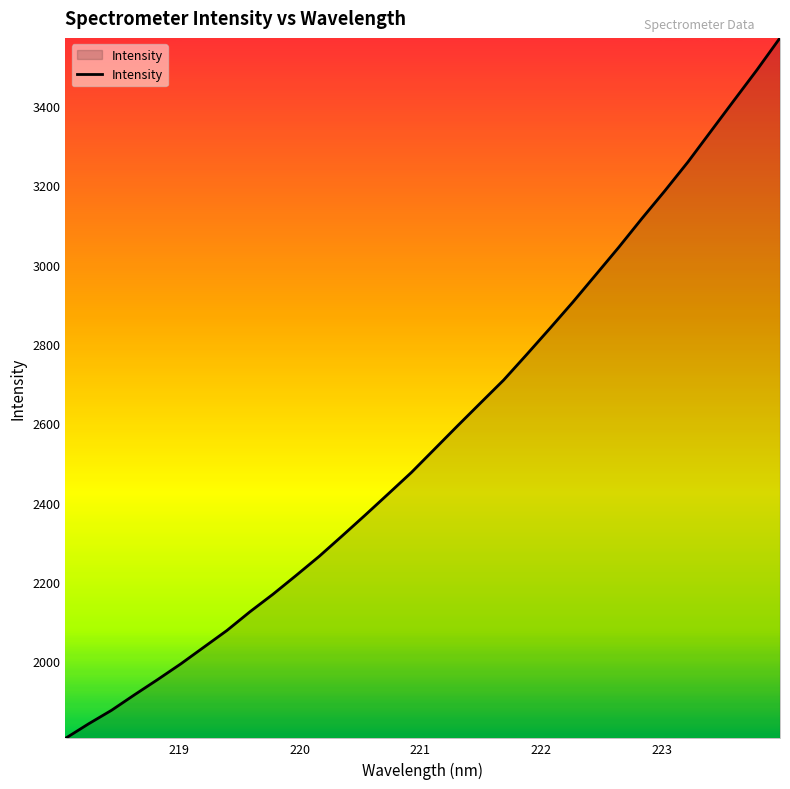

What is the maximum value shown in the chart?

3571.4